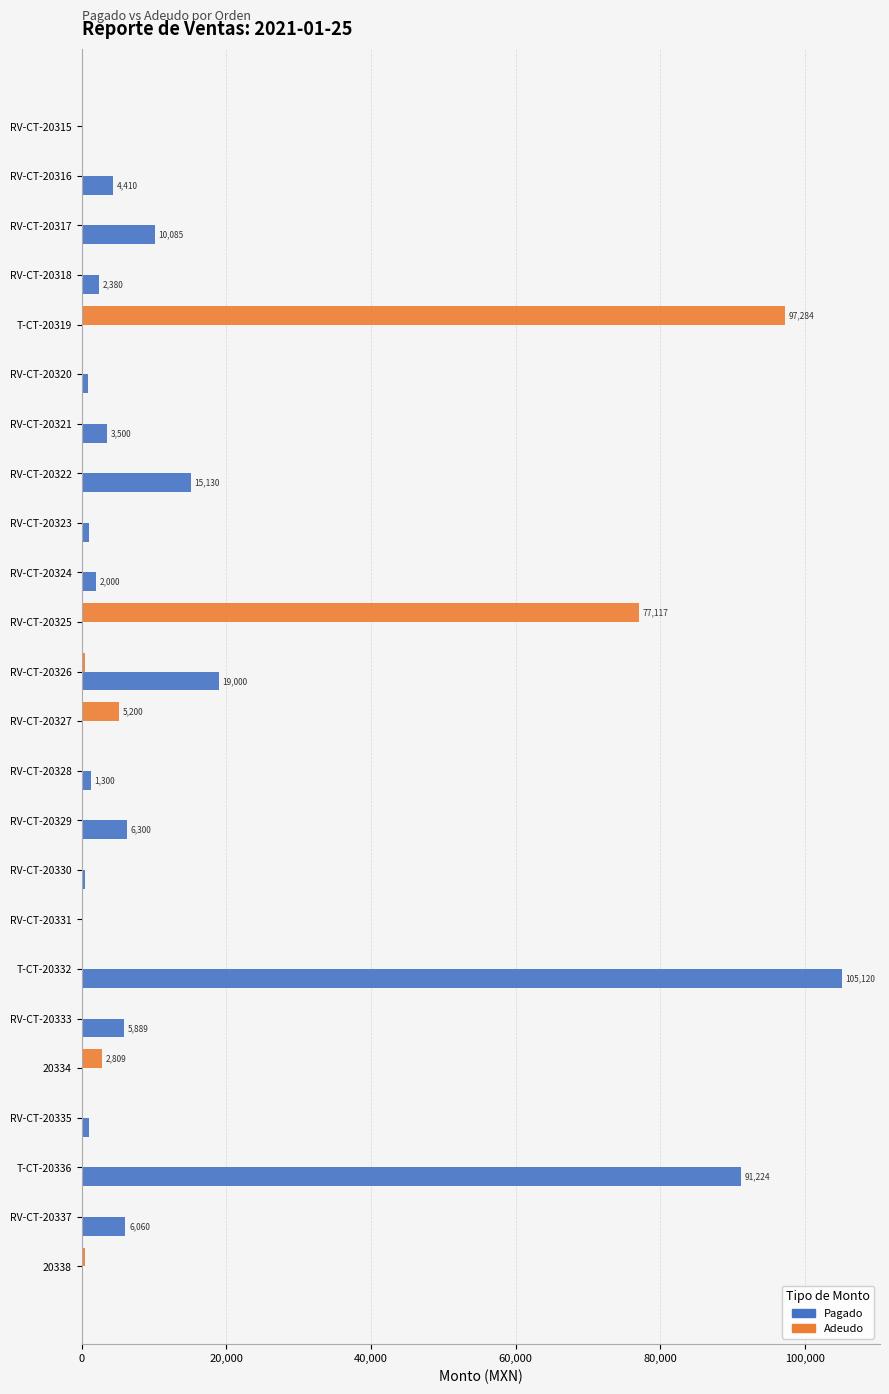

How many series are shown in this chart?

2